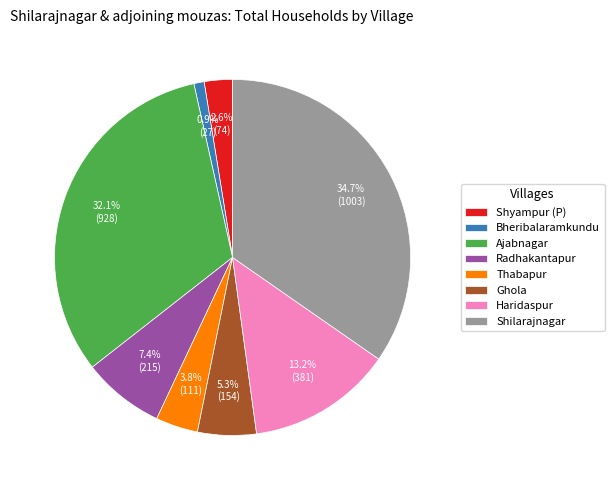

To the nearest percent, what is the combined percentage of Ajabnagar and Shyampur (P)?

35%